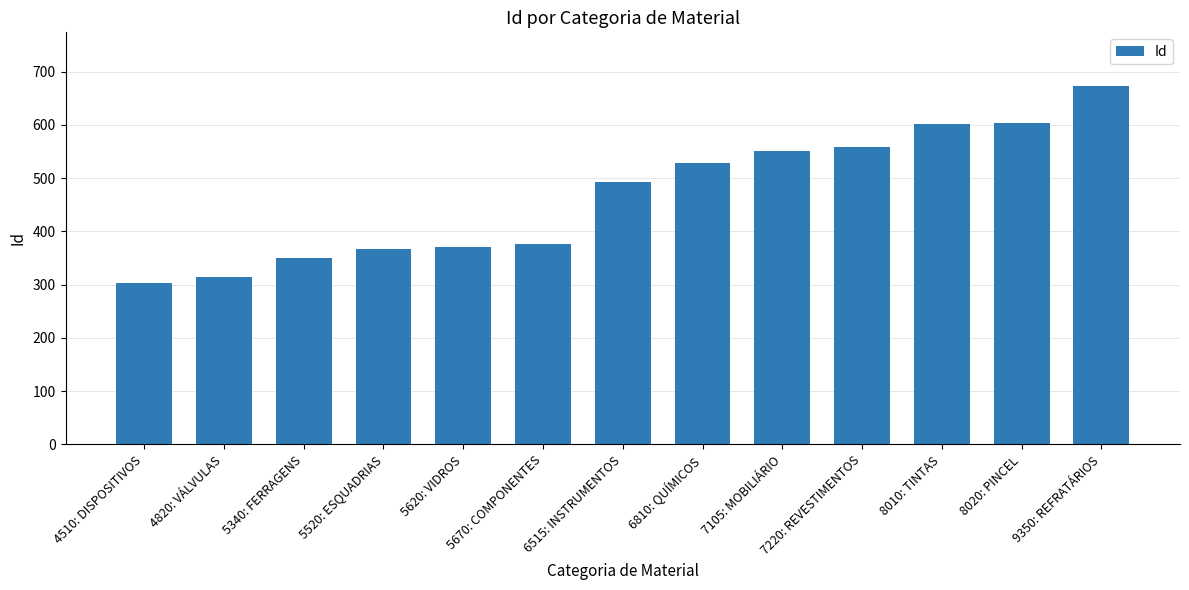

How many categories are shown in the chart?

13